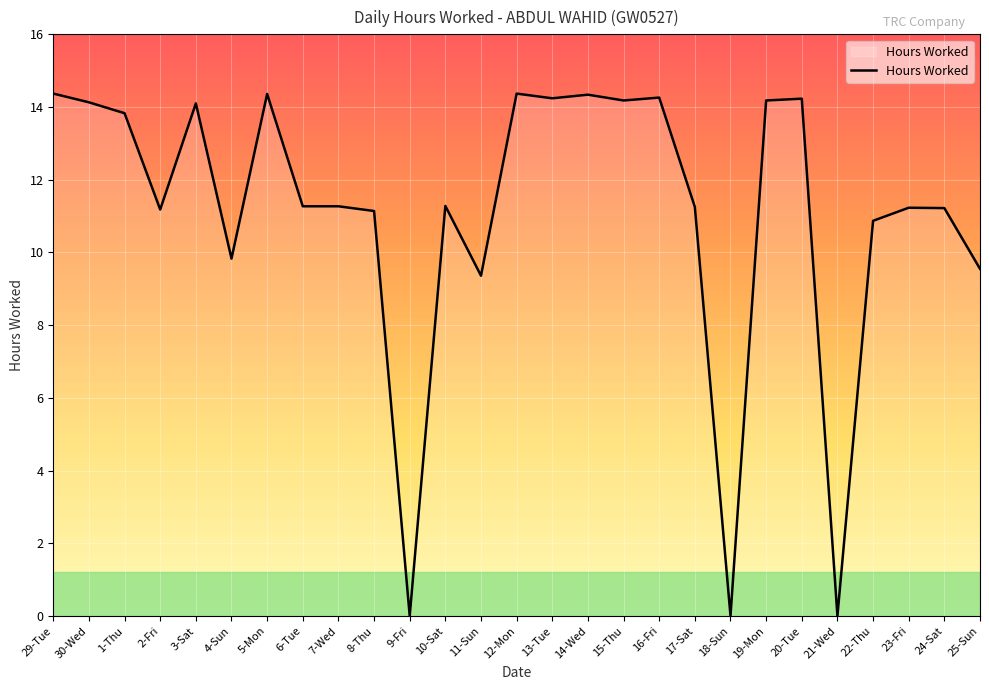

What position from the right is 6-Tue?

20